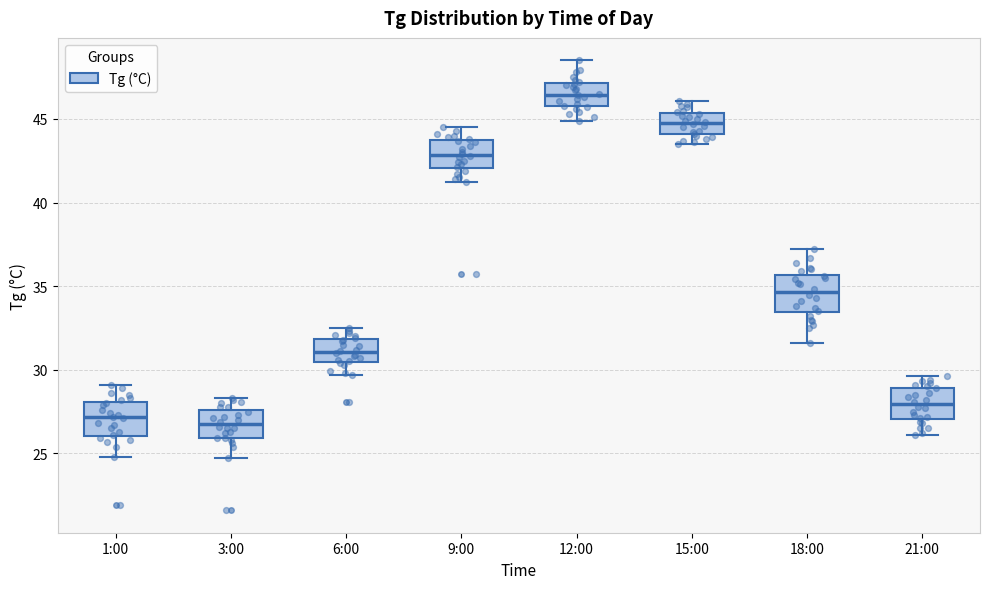

Reading left to right, read every box against the y-axis: the position of its median line, the range the box covers, and the ends of its whiskers. The values are not printed on the chart, so give them approximately, as read against the axis.

1:00: median 27.0, box 26.0 to 28.0, whiskers 25.0 to 29.0
3:00: median 27.0, box 26.0 to 27.5, whiskers 24.5 to 28.5
6:00: median 31.0, box 30.5 to 32.0, whiskers 29.5 to 32.5
9:00: median 43.0, box 42.0 to 43.5, whiskers 41.0 to 44.5
12:00: median 46.5, box 46.0 to 47.0, whiskers 45.0 to 48.5
15:00: median 45.0, box 44.0 to 45.5, whiskers 43.5 to 46.0
18:00: median 34.5, box 33.5 to 35.5, whiskers 31.5 to 37.0
21:00: median 28.0, box 27.0 to 29.0, whiskers 26.0 to 29.5